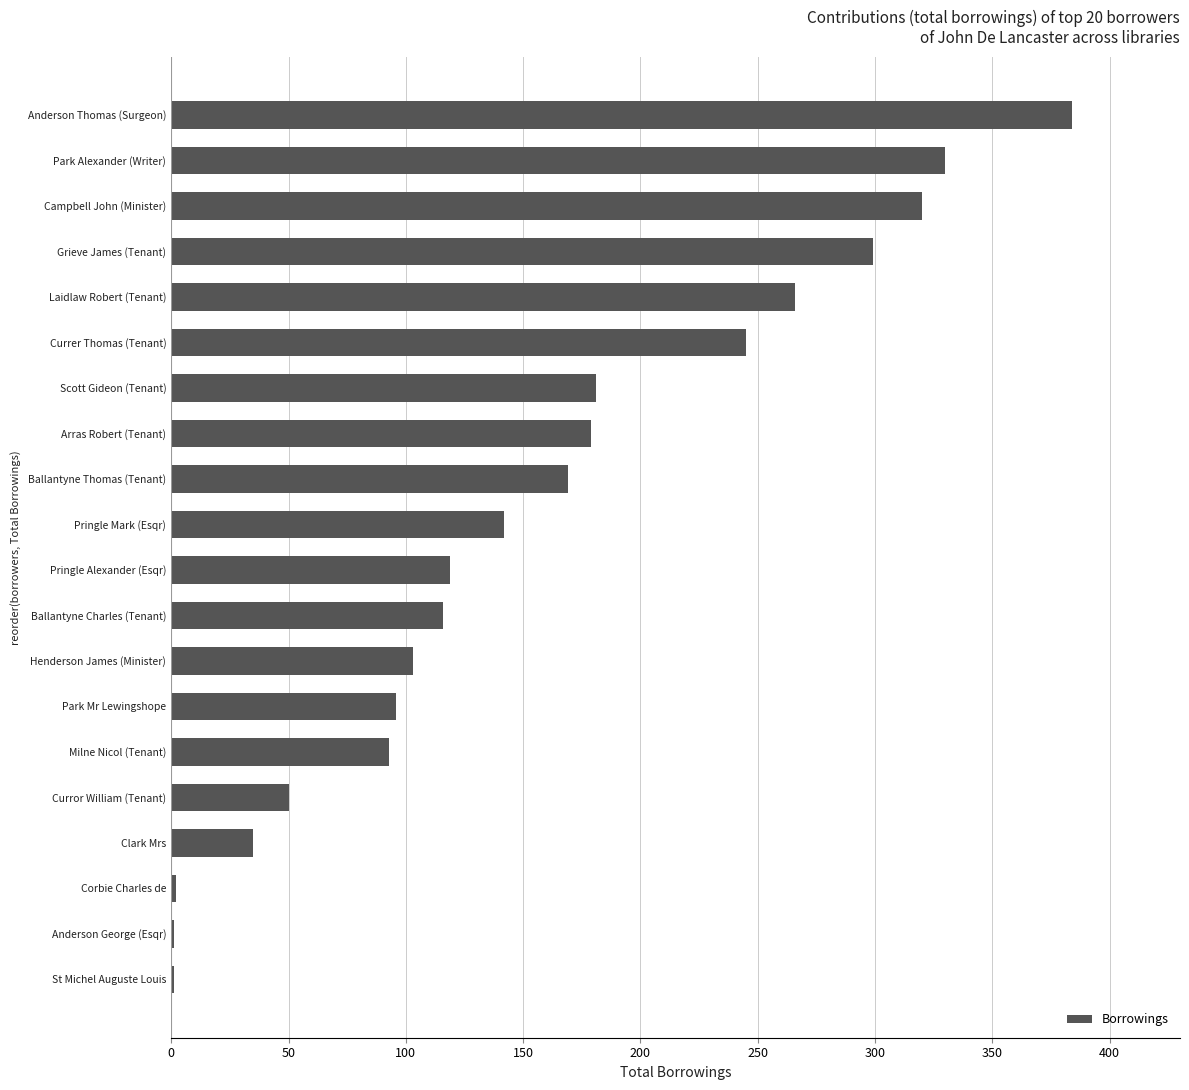

How many series are shown in this chart?

1